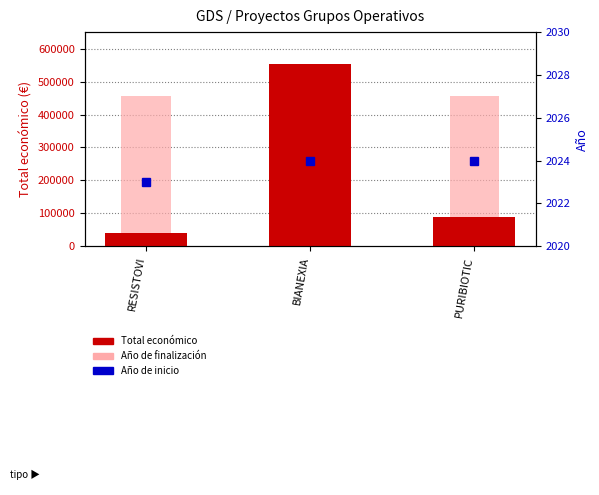

At which category does the chart reach its peak across all series?

BIANEXIA